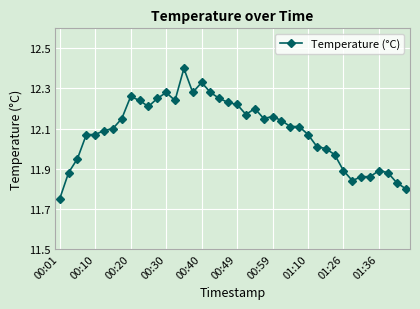

What is the difference between the maximum and second lowest values?

0.6